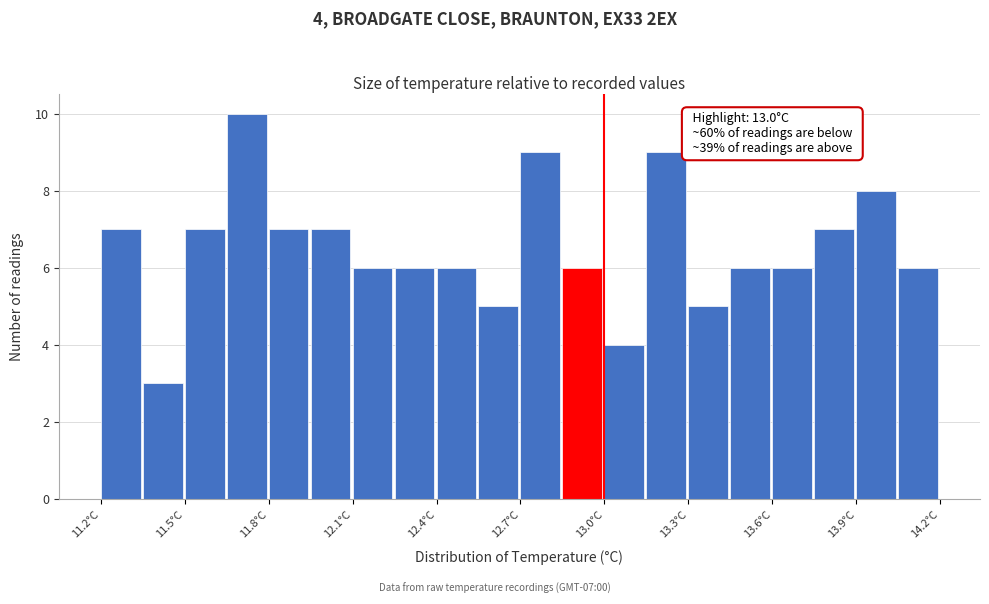

Around what value on the x-axis is the tallest bar? Give the approximate position of its centre, as read against the axis.

11.70